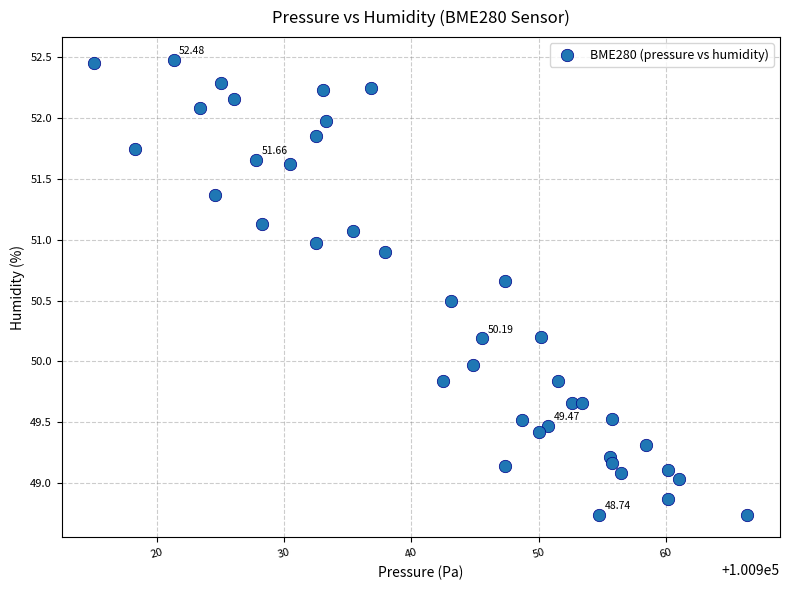

What is the range of X values (max minus min)?

51.3